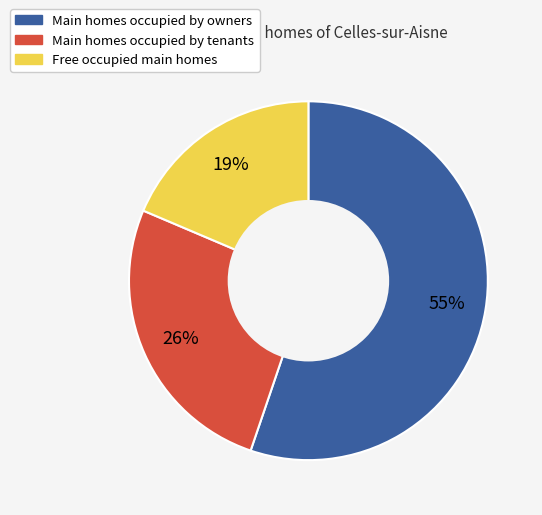

Is there any slice that represents more than half of the pie?

Yes